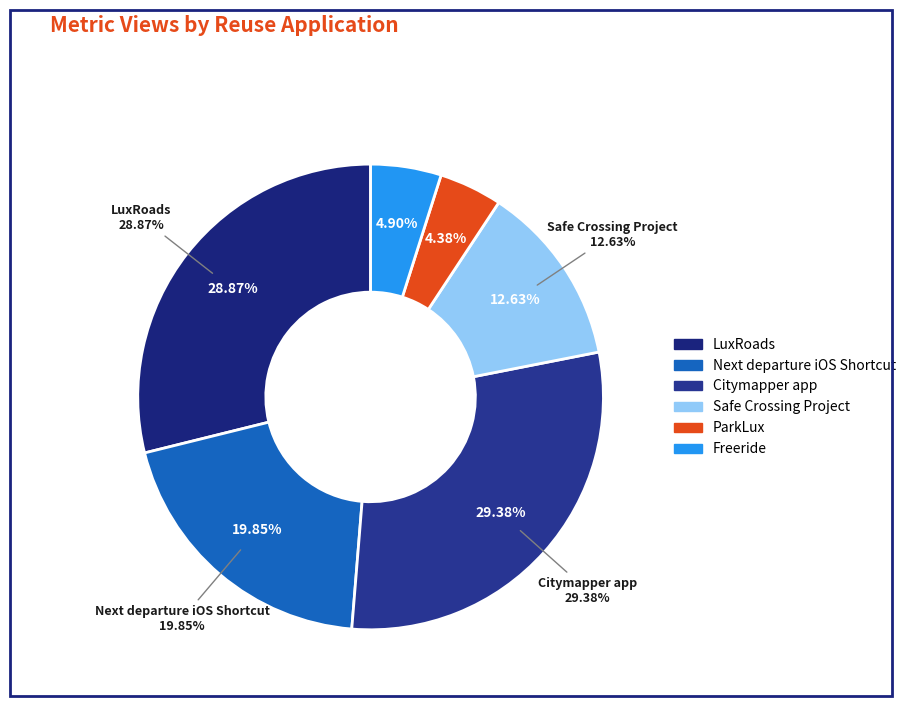

Approximately how many times larger is the value at LuxRoads compared to Citymapper app?

1.0